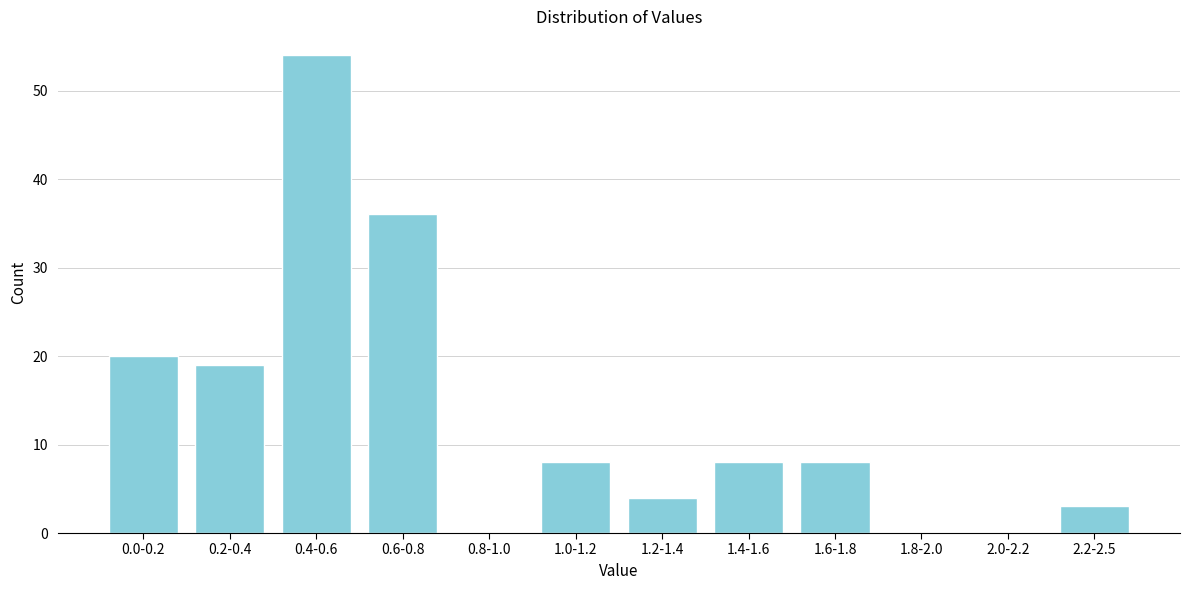

Reading right to left, what are all the values shown in this chart?

2.2-2.5=3	2.0-2.2=0	1.8-2.0=0	1.6-1.8=8	1.4-1.6=8	1.2-1.4=4	1.0-1.2=8	0.8-1.0=0	0.6-0.8=36	0.4-0.6=54	0.2-0.4=19	0.0-0.2=20